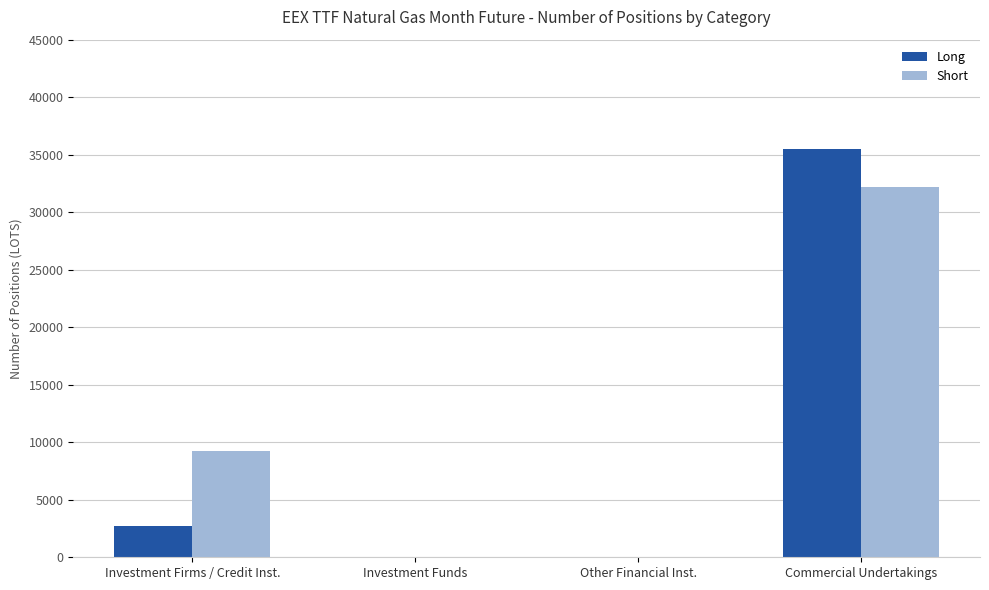

How many data points does each series have?

4